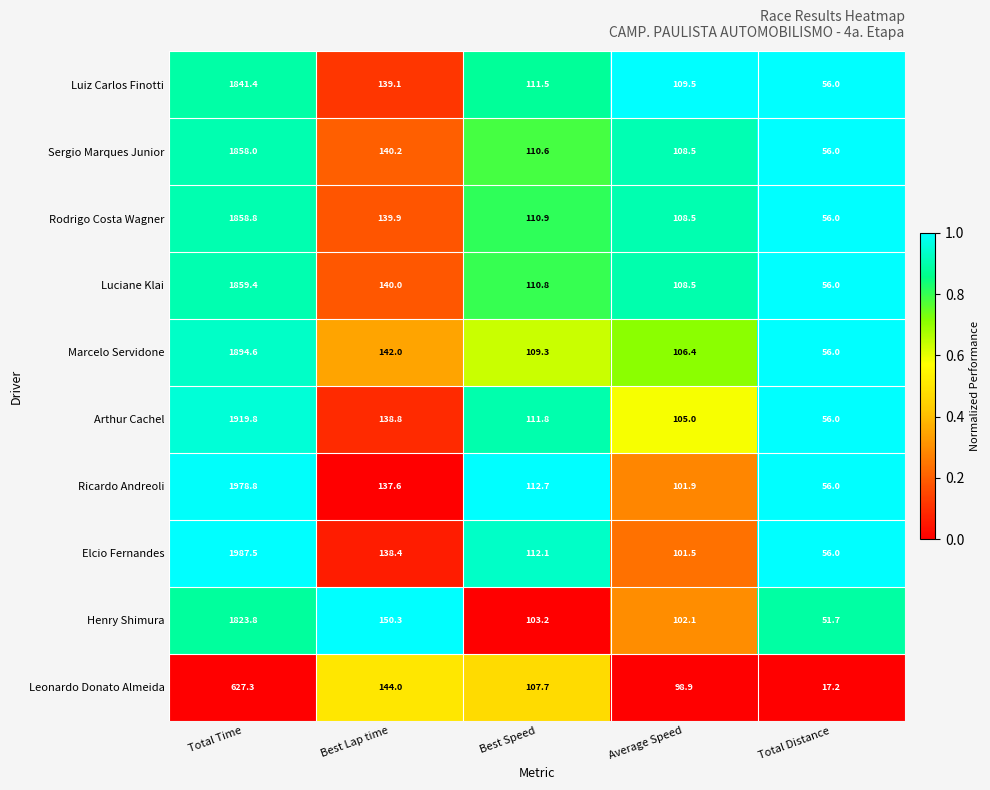

What is the average value of the Ricardo Andreoli series?

477.4